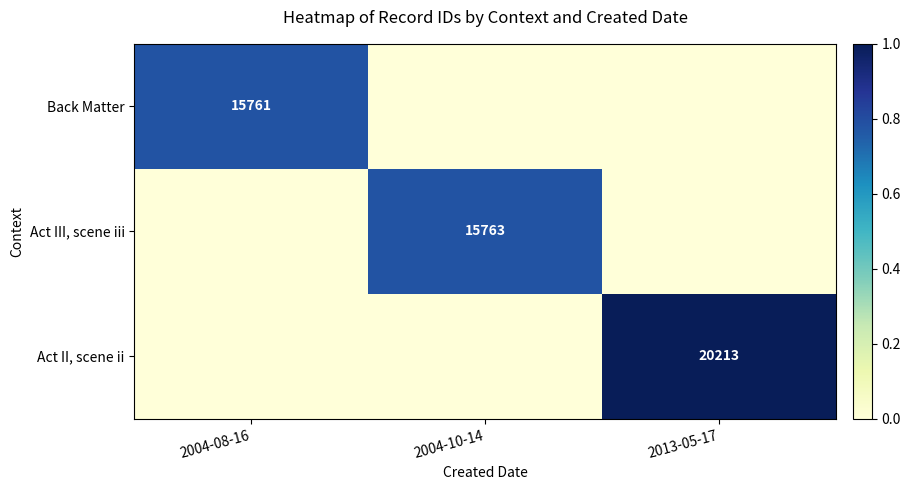

True or false: Back Matter has a value of 15761 at 2004-08-16.

True